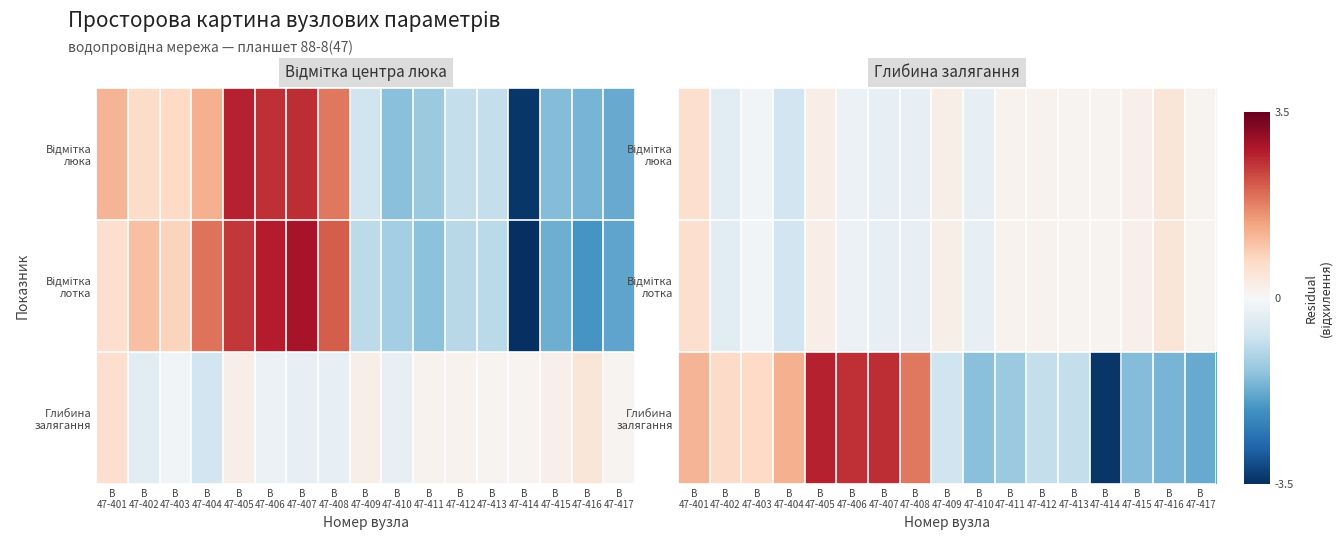

At which label is Глибина залягання closest to 0?

В 47-402